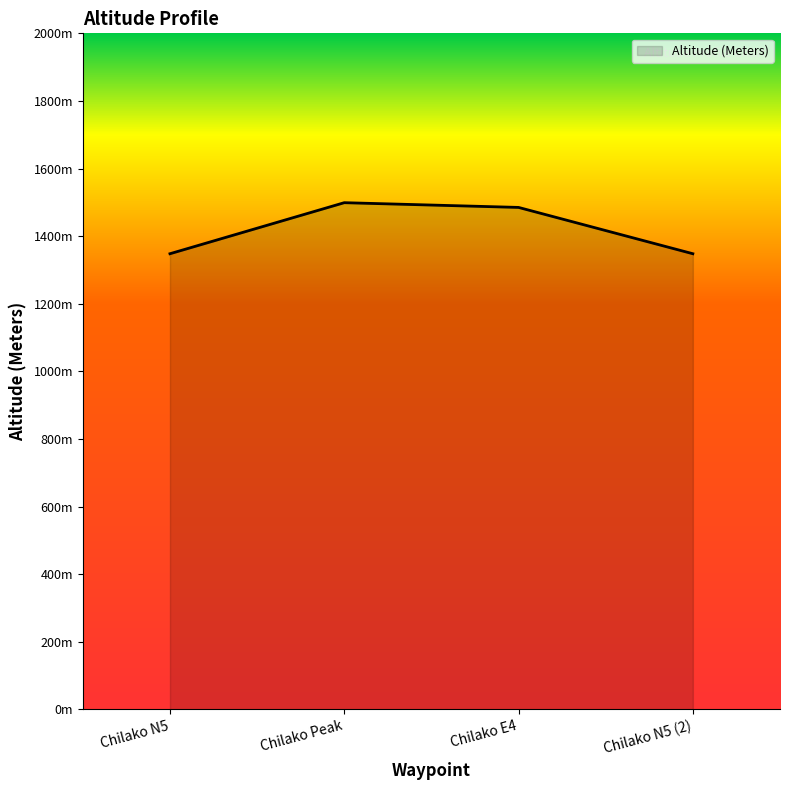

Is this an area chart (filled region under the line)?

Yes